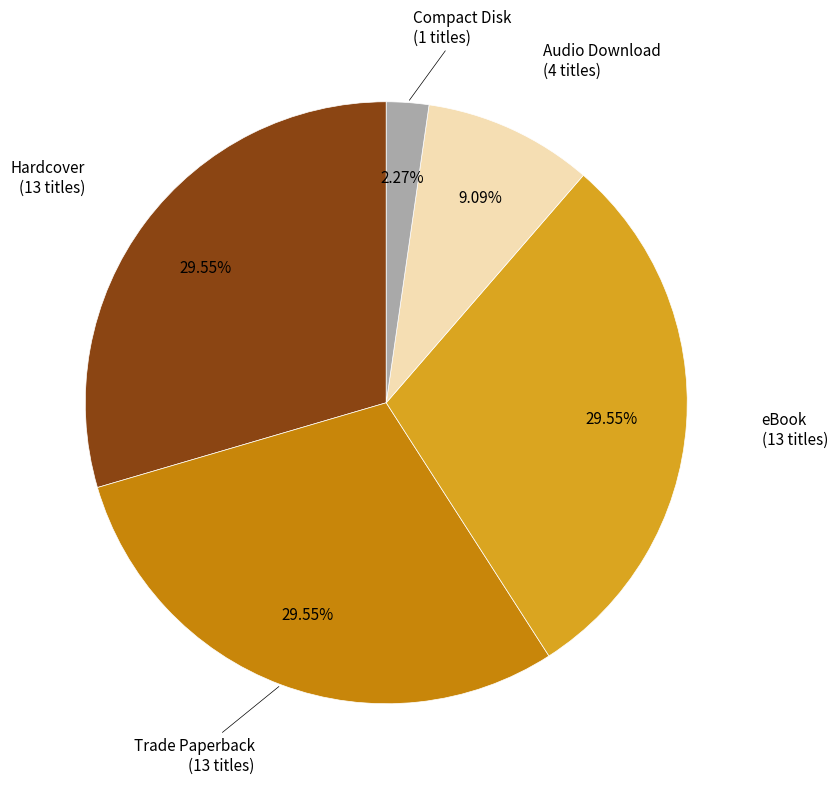

Does any single category account for the majority?

No